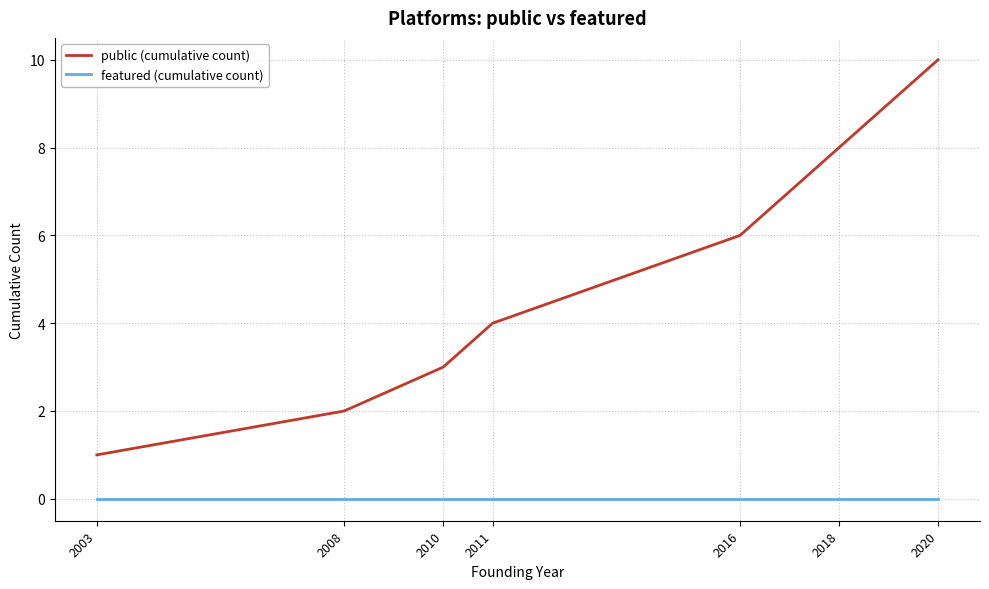

True or false: featured (cumulative count) and public (cumulative count) intersect in this chart.

False